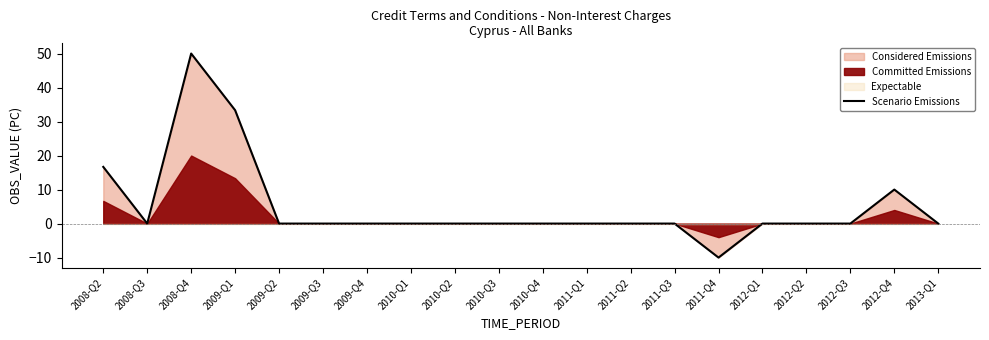

True or false: the data shows 0.0 at 2012-Q1.

True